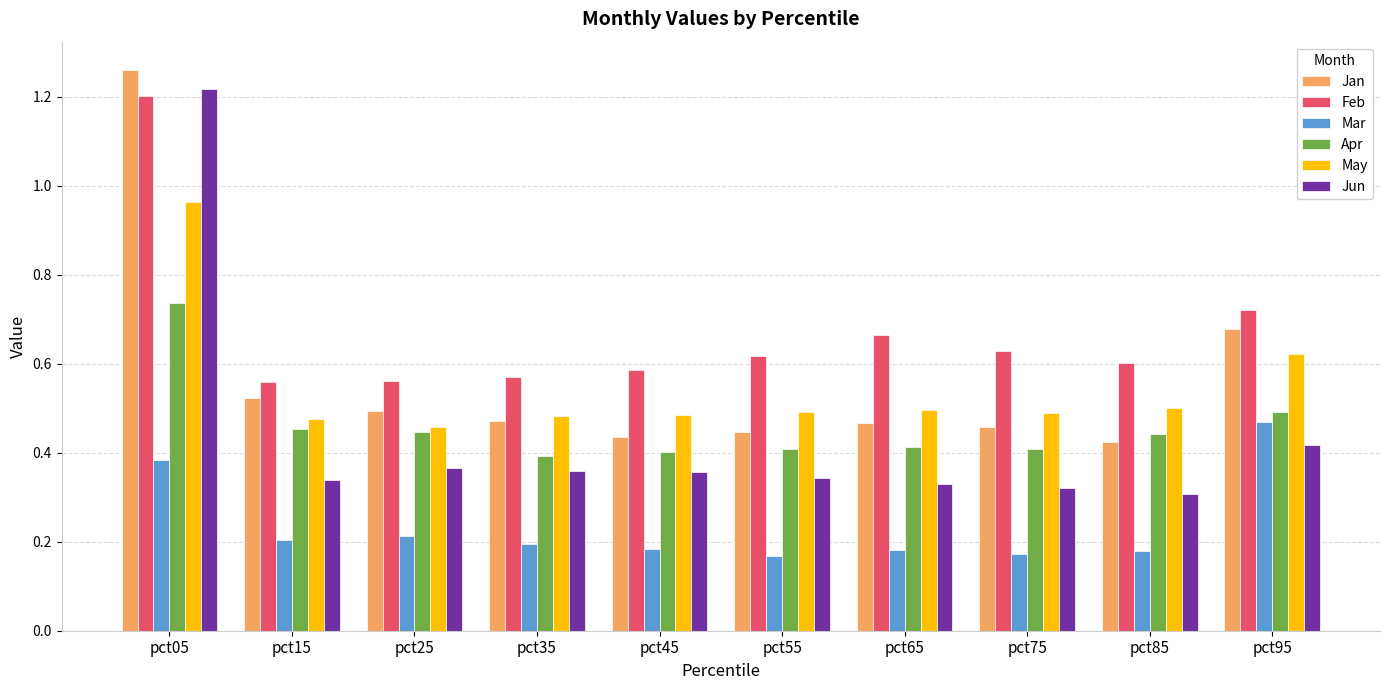

Which series has the largest range (max minus min)?

Jun